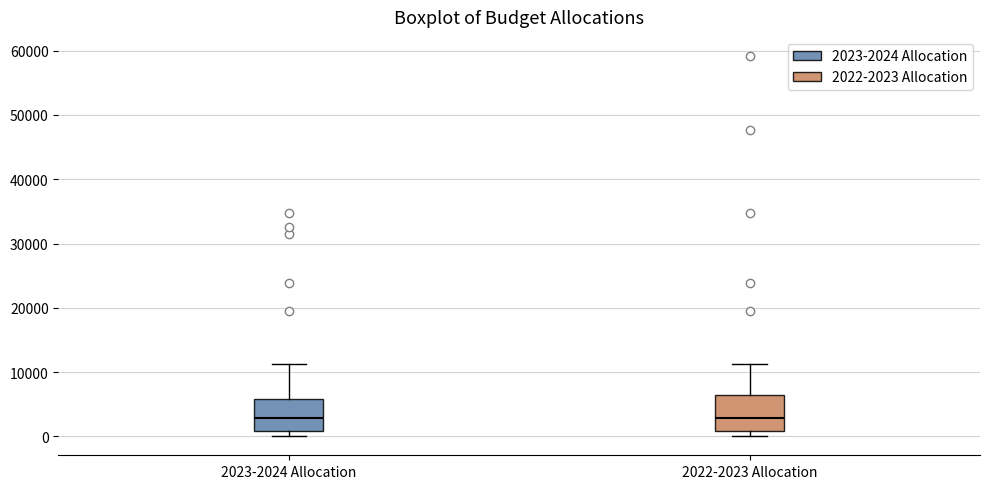

Reading left to right, transcribe this box plot: for each box, give where its median line is, the range the box spans, and where its two whiskers end, as read against the y-axis. The values are not printed on the chart, so give them approximately, as read against the axis.

2023-2024 Allocation: median 3000, box 1000 to 6000, whiskers 0 to 11000
2022-2023 Allocation: median 3000, box 1000 to 6000, whiskers 0 to 11000